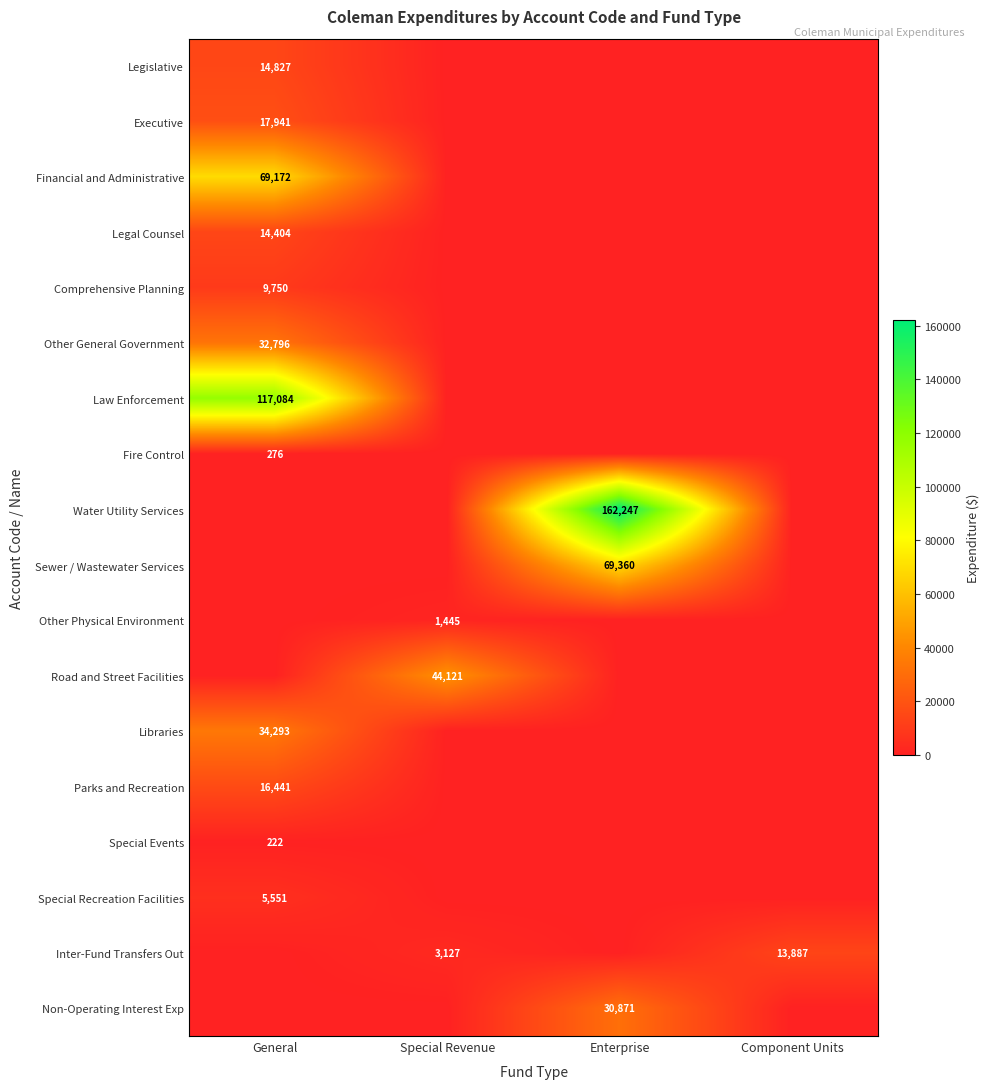

The value of Other Physical Environment at Special Revenue is 1445. True or false?

True